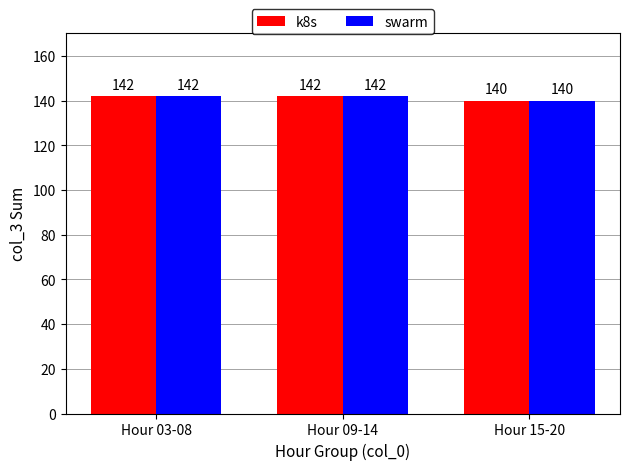

What is the smallest value displayed?

140